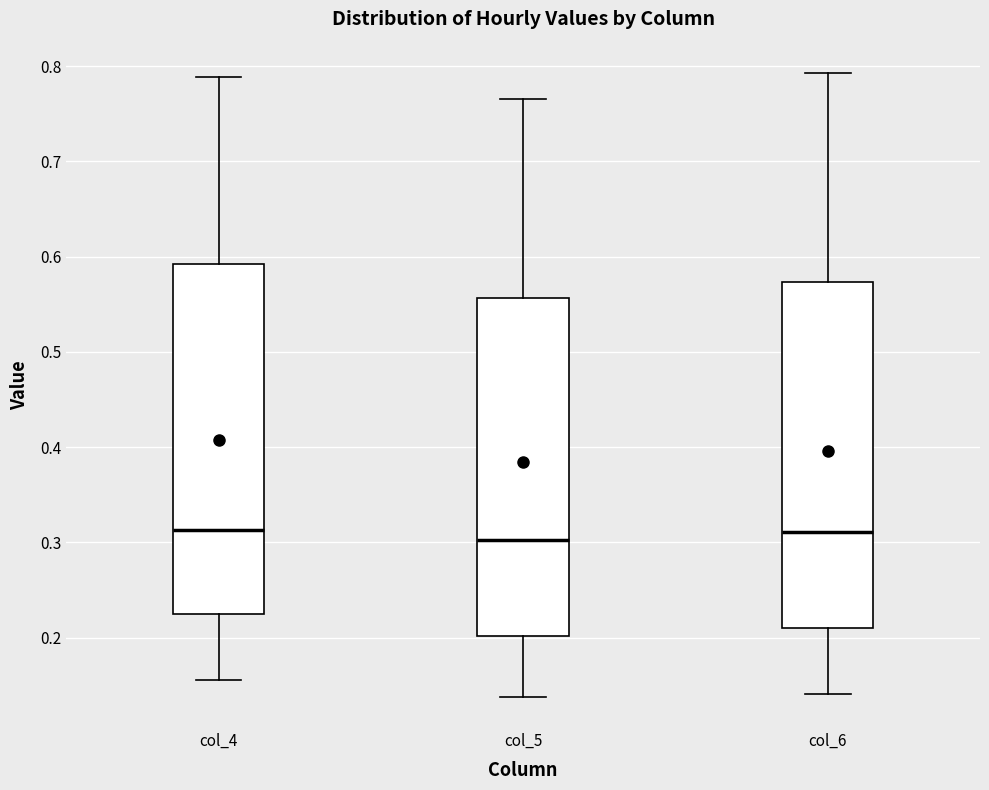

Reading left to right, transcribe this box plot: for each box, give where its median line is, the range the box spans, and where its two whiskers end, as read against the y-axis. The values are not printed on the chart, so give them approximately, as read against the axis.

col_4: median 0.31, box 0.22 to 0.59, whiskers 0.16 to 0.79
col_5: median 0.30, box 0.20 to 0.56, whiskers 0.14 to 0.77
col_6: median 0.31, box 0.21 to 0.57, whiskers 0.14 to 0.79